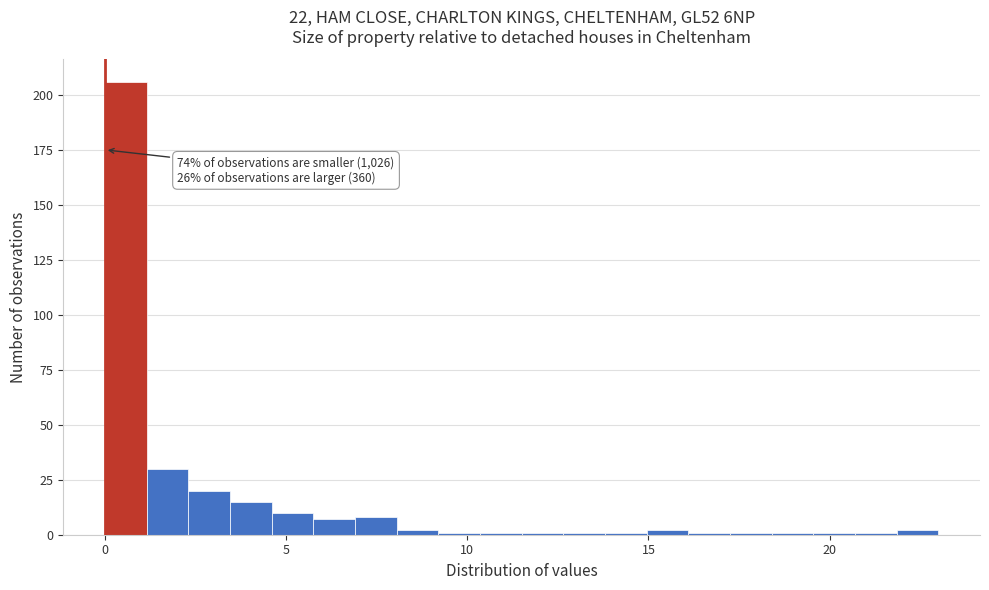

Around what value on the x-axis is the tallest bar? Give the approximate position of its centre, as read against the axis.

0.5